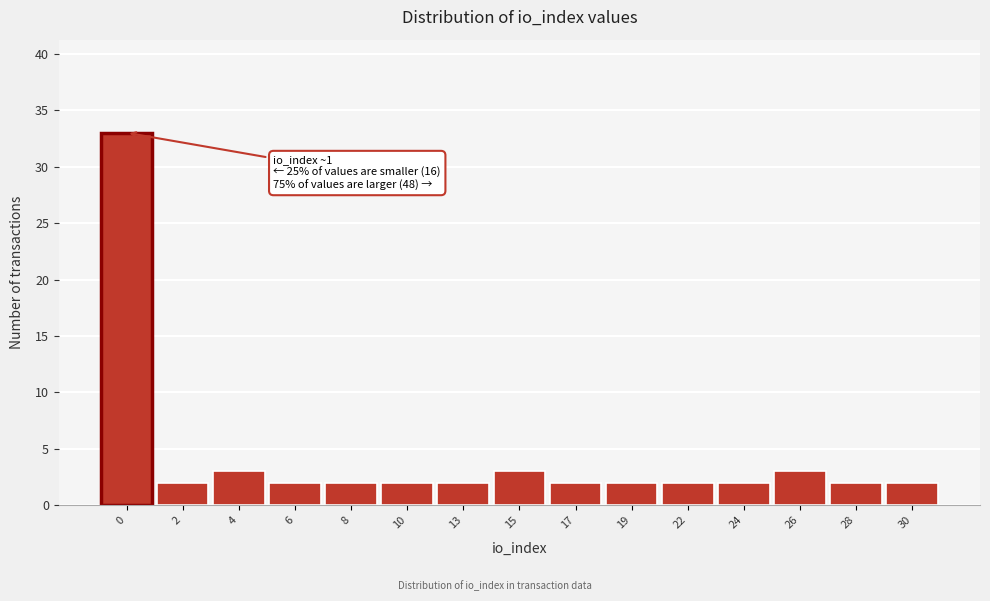

Reading right to left, what are all the values shown in this chart?

30=2	28=2	26=3	24=2	22=2	19=2	17=2	15=3	13=2	10=2	8=2	6=2	4=3	2=2	0=33